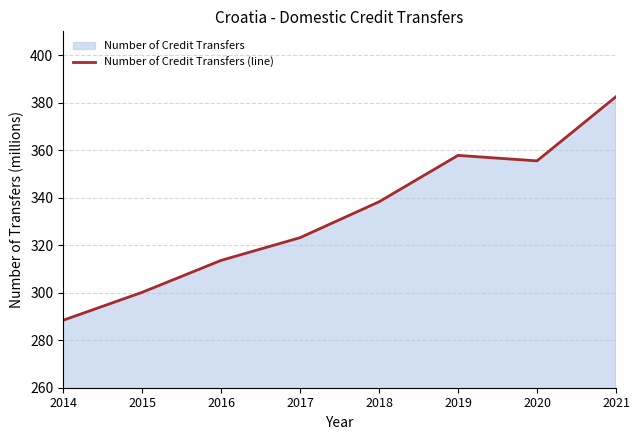

List the labels in order of value, largest first.

2021, 2019, 2020, 2018, 2017, 2016, 2015, 2014